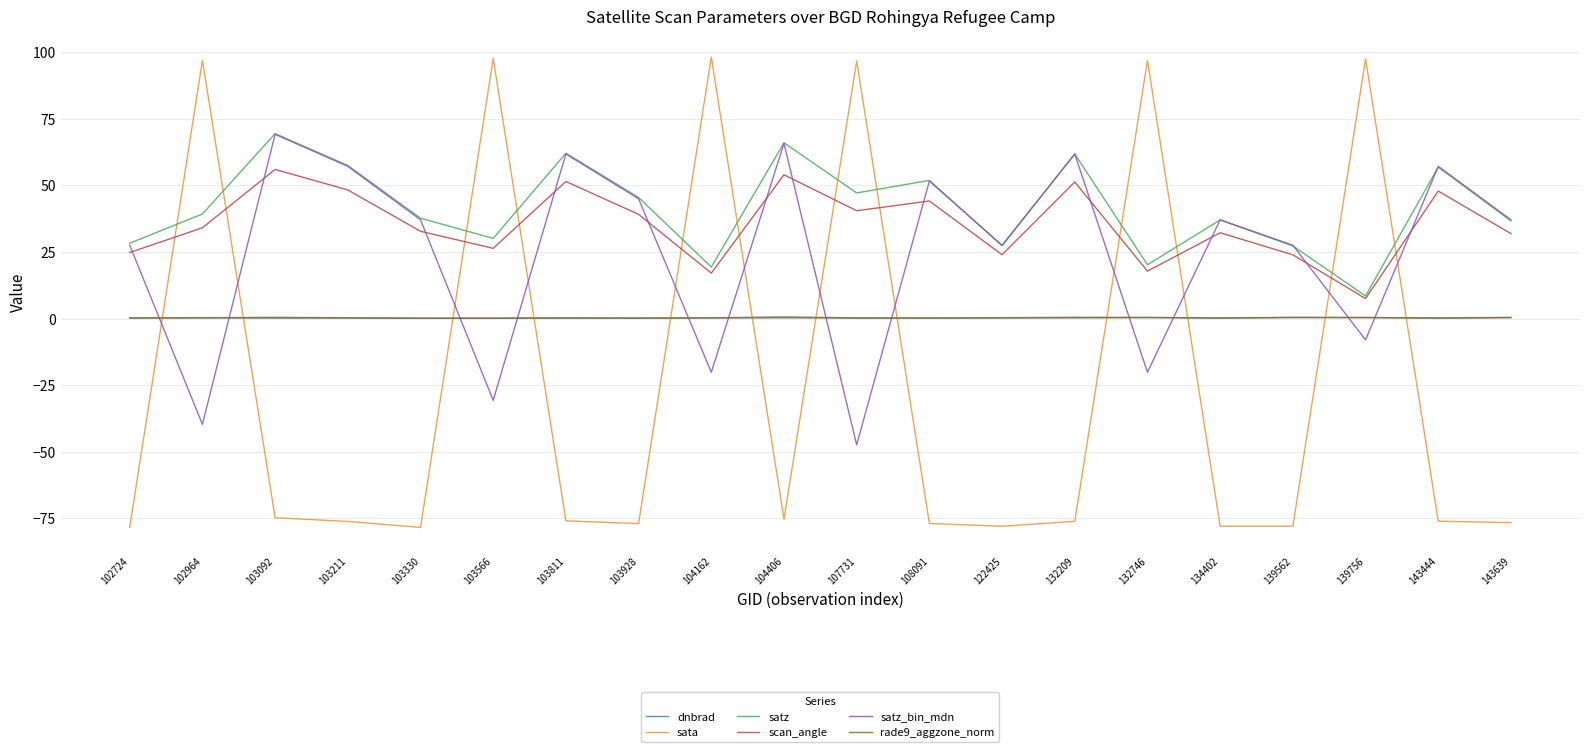

What is the total value across all series at 143639?

29.8